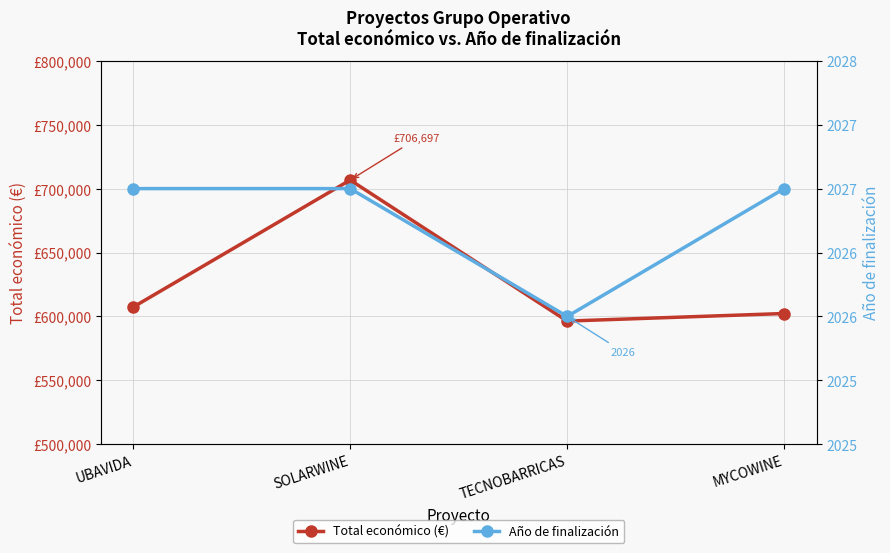

Which series has the largest total across all categories?

Total económico (€)